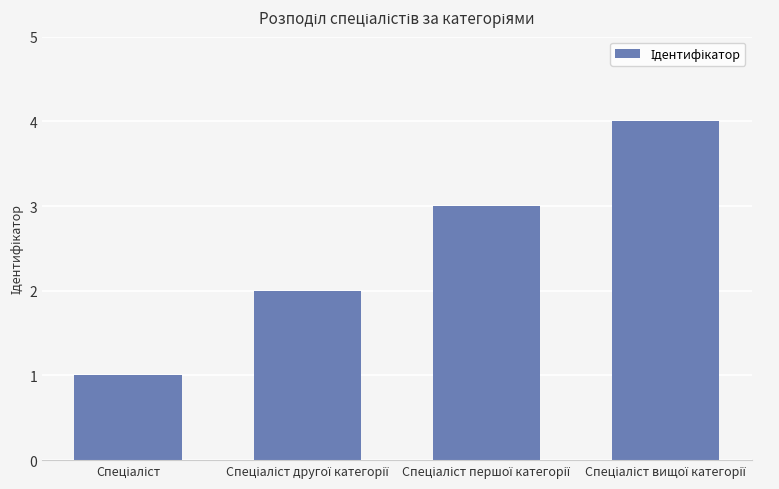

What is the difference between the maximum and minimum values?

3